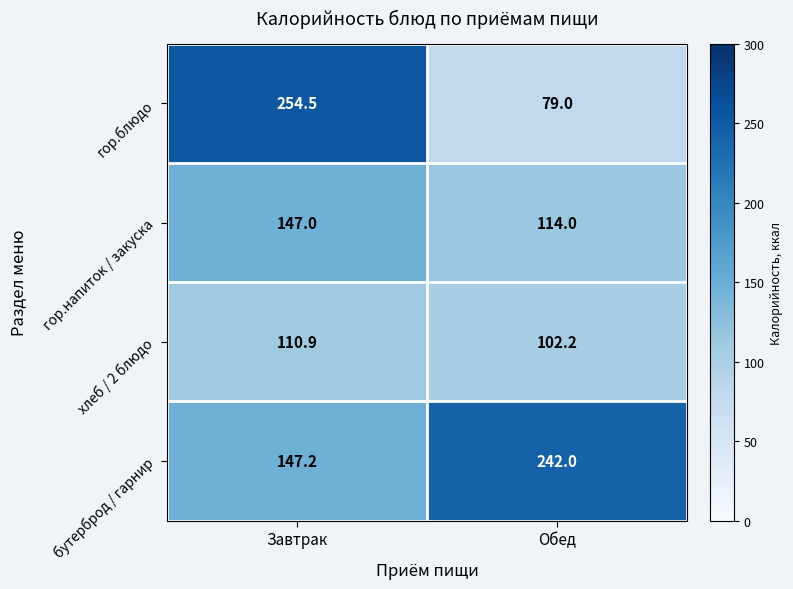

How many categories are shown in the chart?

2